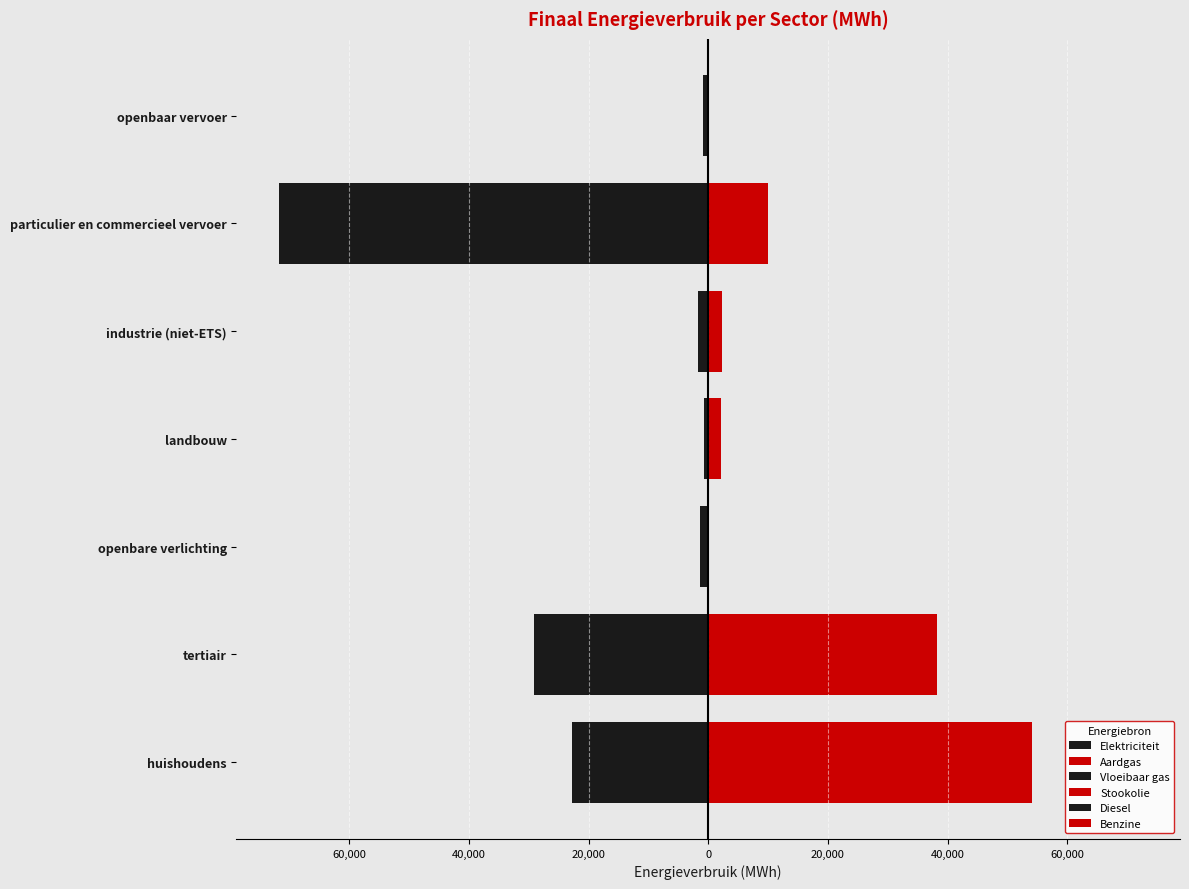

At how many categories does at least one series exceed -37584?

7